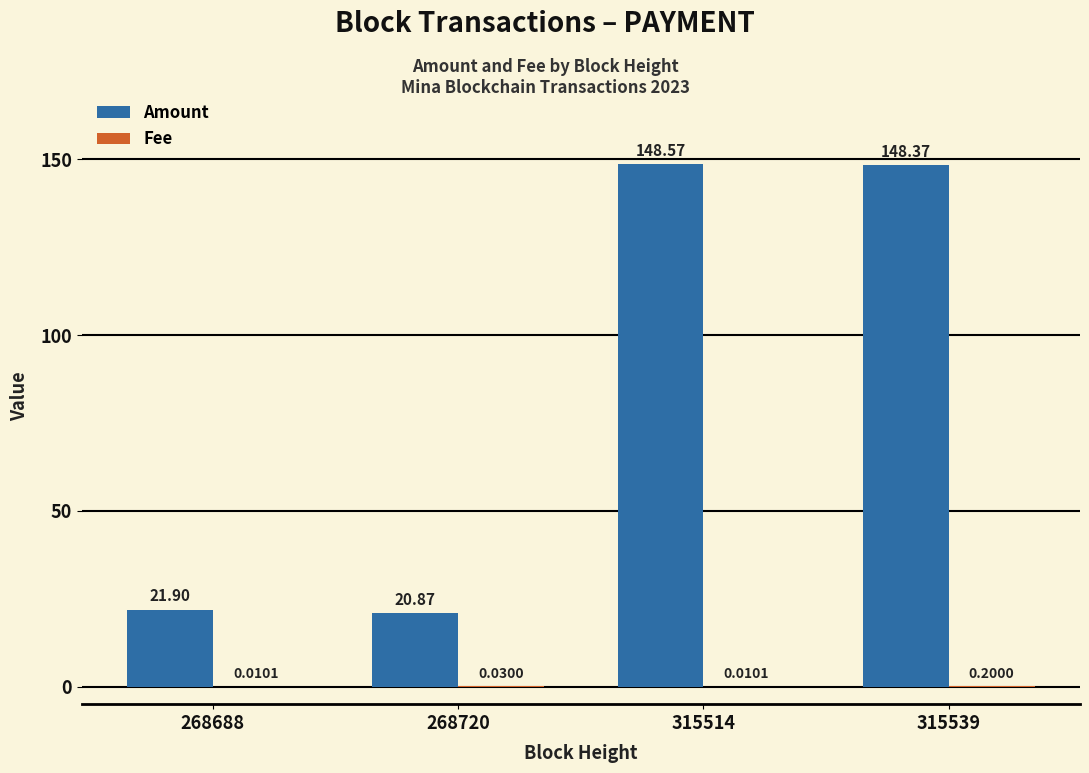

Between 315514 and 315539, which series saw the biggest shift?

Amount